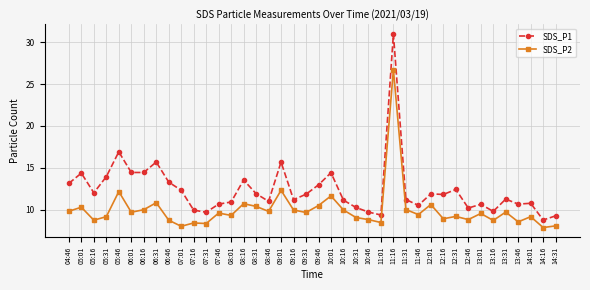

Is the value of SDS_P2 at 07:46 greater than the value of SDS_P1 at 13:01?

No